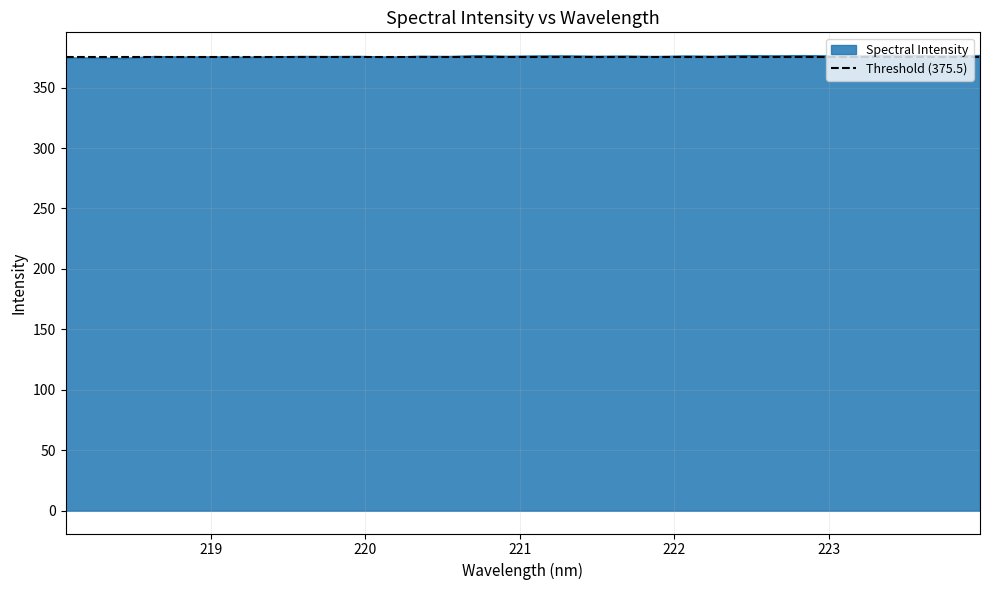

How many points are lower than both their immediate neighbors (excluding endpoints)?

13